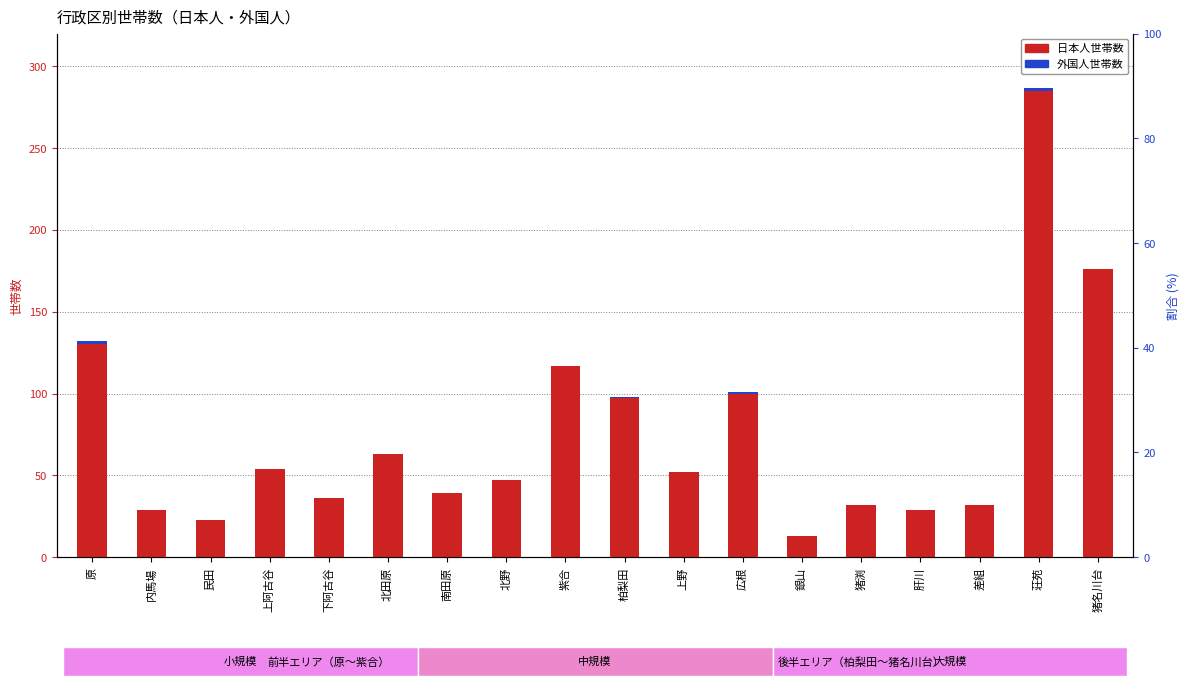

What is the difference between the maximum and minimum values in the 外国人世帯数 series?

2